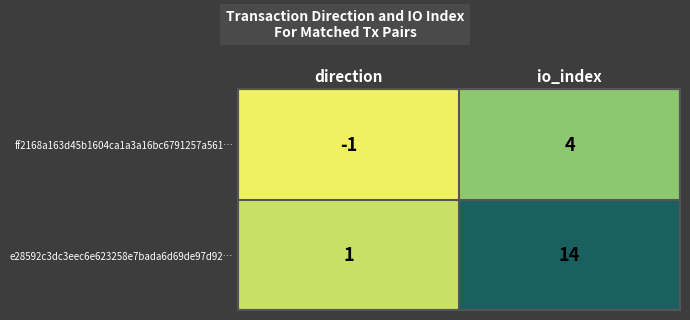

What is the difference between the ff2168a163d45b1604ca1a3a16bc6791257a561… values at io_index and direction?

5